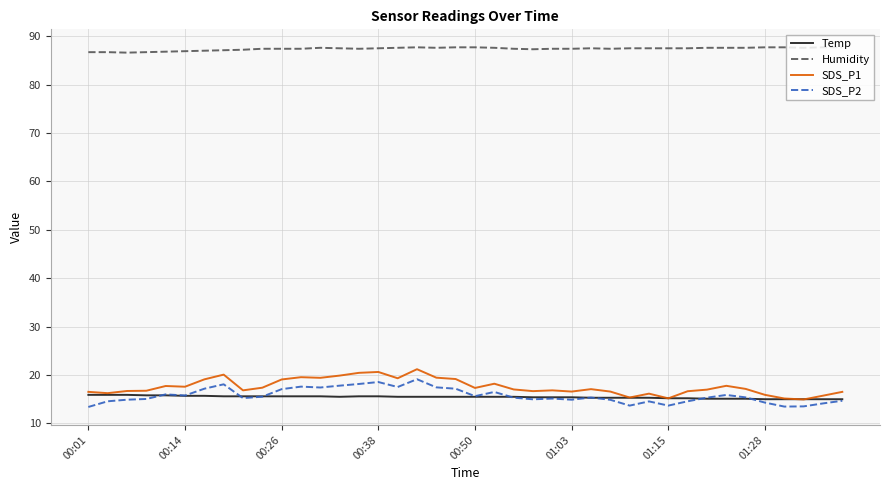

What is the maximum value for SDS_P2?

19.1